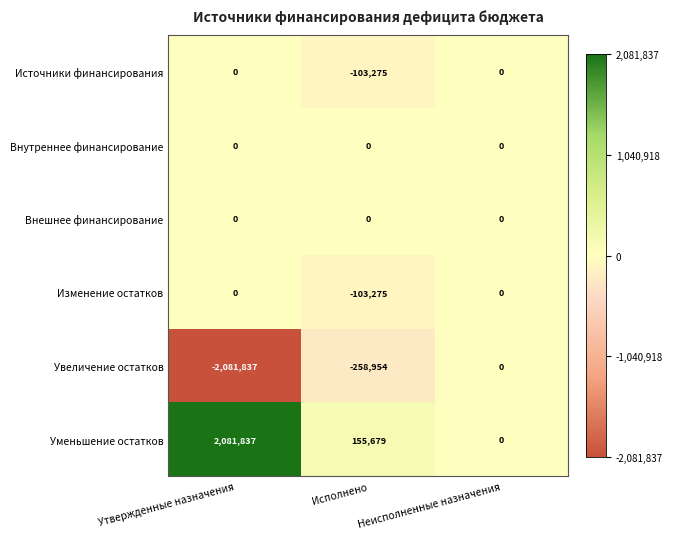

Between Утвержденные назначения and Исполнено, which series saw the biggest shift?

Уменьшение остатков